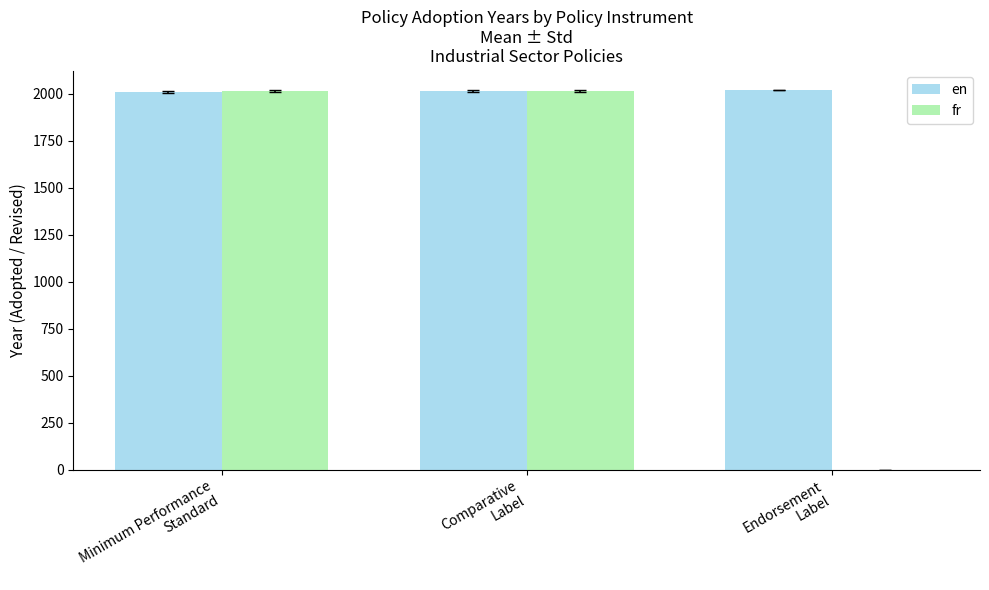

What is the sum of all fr values?

4034.5